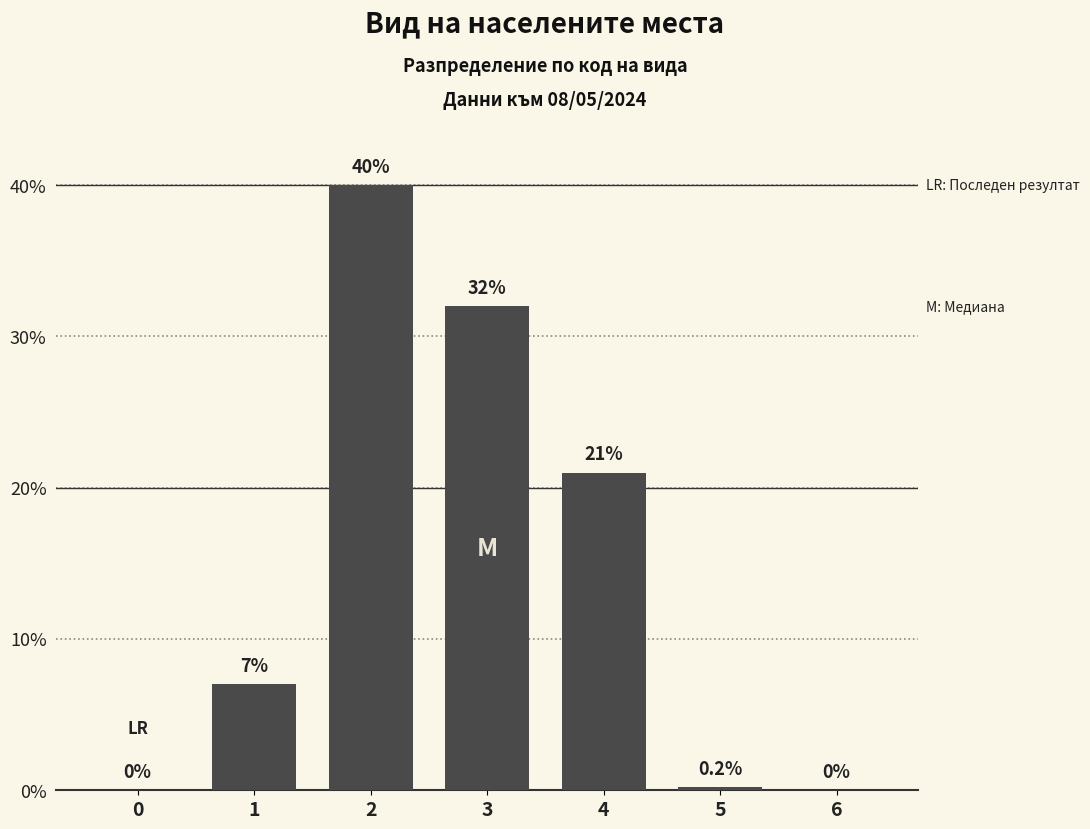

Reading left to right, transcribe all the data shown in this chart.

0=0.0	1=7.0	2=40.0	3=32.0	4=21.0	5=0.2	6=0.0